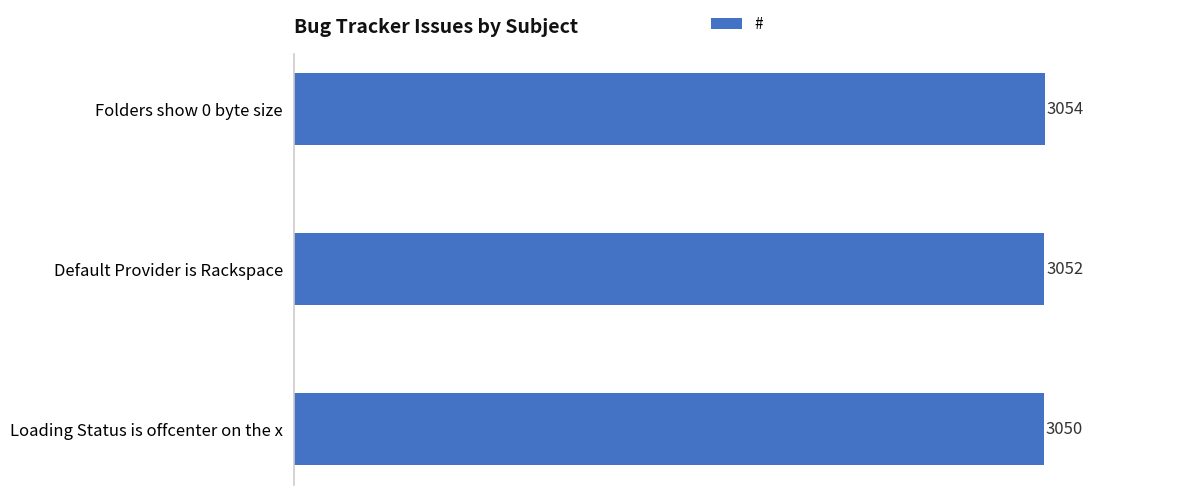

The chart shows a value of 5290 at Folders show 0 byte size. True or false?

False